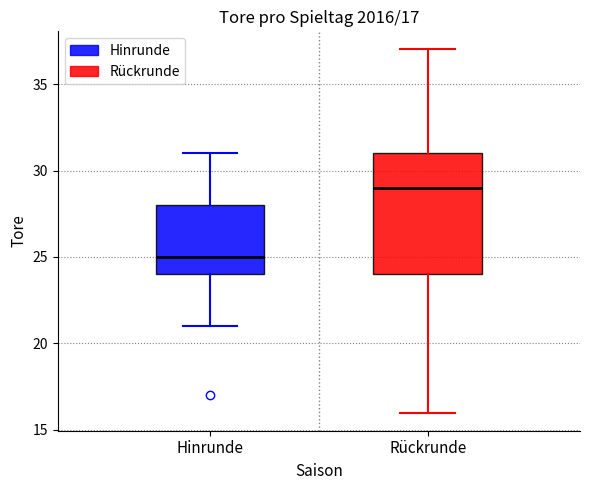

Which box is the tallest, from its lower edge to its upper edge?

Rückrunde